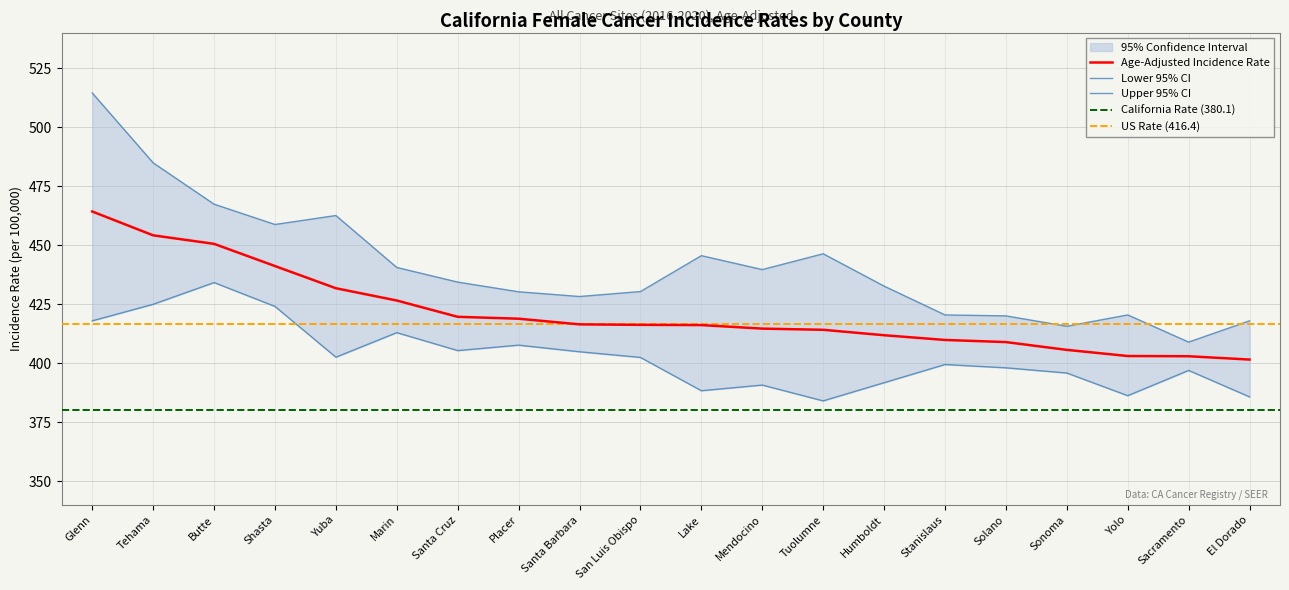

The value of Age-Adjusted Incidence Rate at Stanislaus is 696.1. True or false?

False